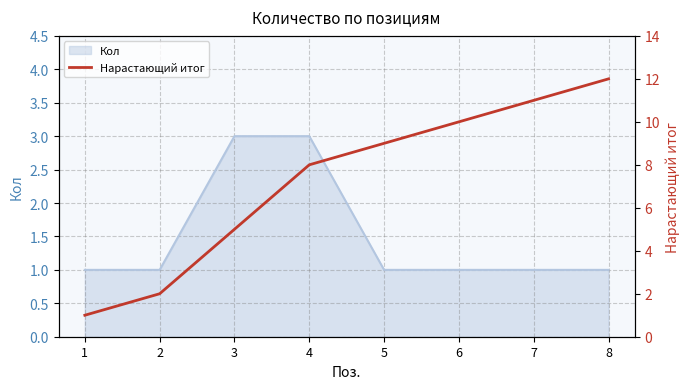

Is it true that Кол equals 1 at 3?

False